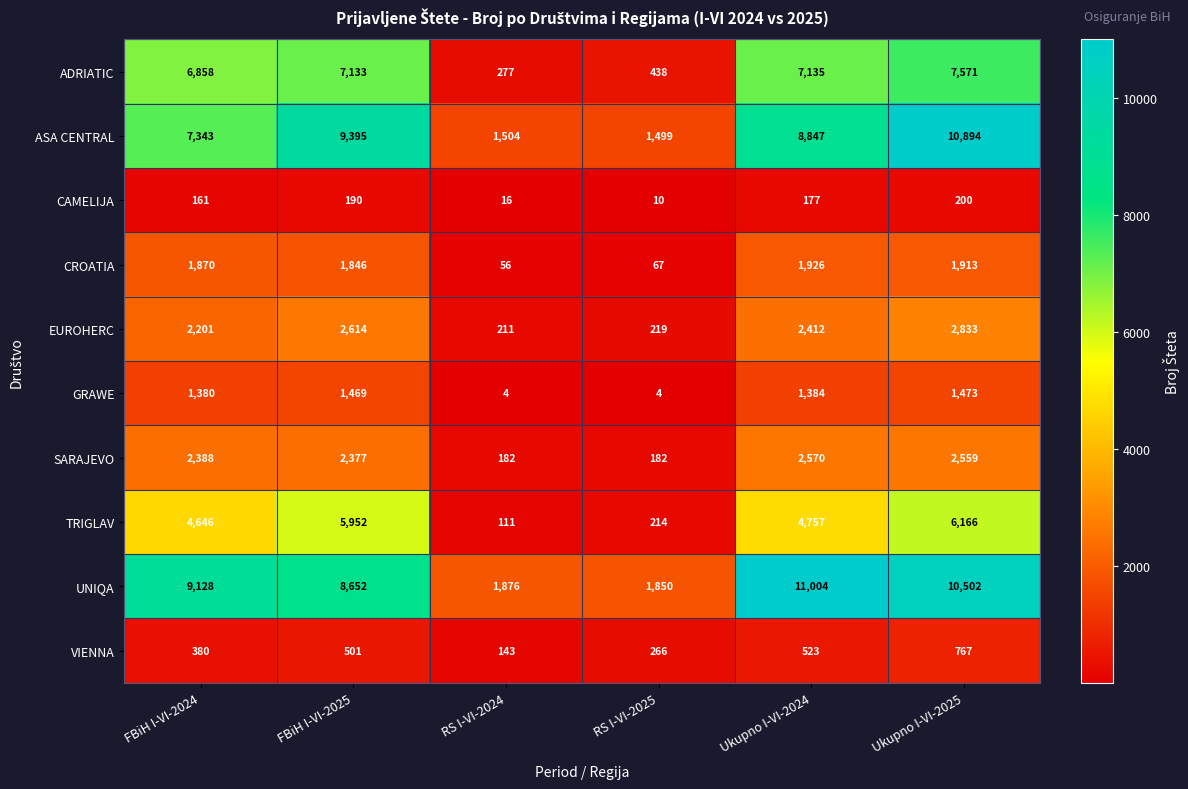

What is the minimum value shown in the chart?

4